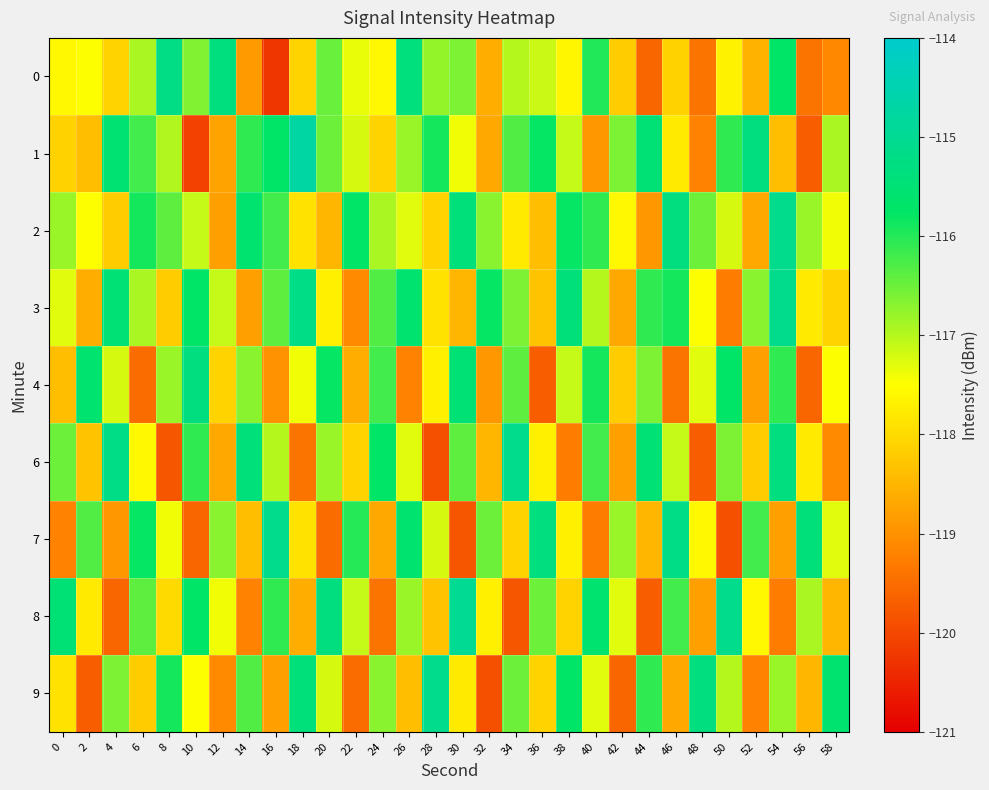

Which series has the largest range (max minus min)?

1